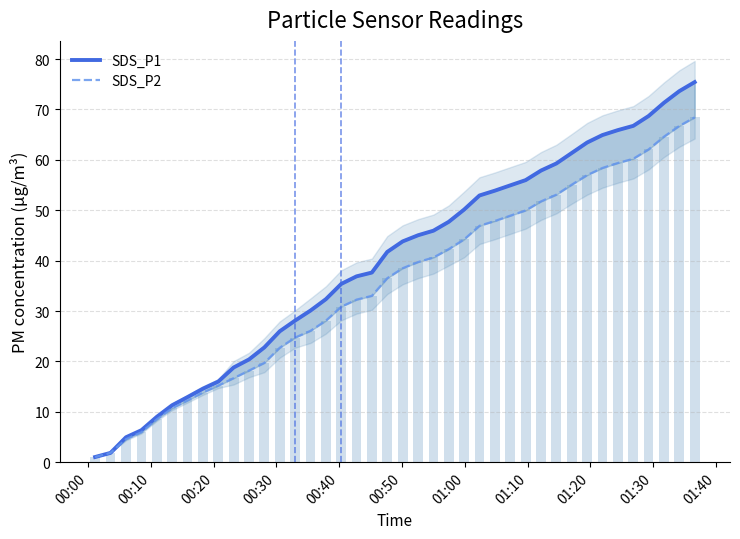

Are the bars horizontal?

No